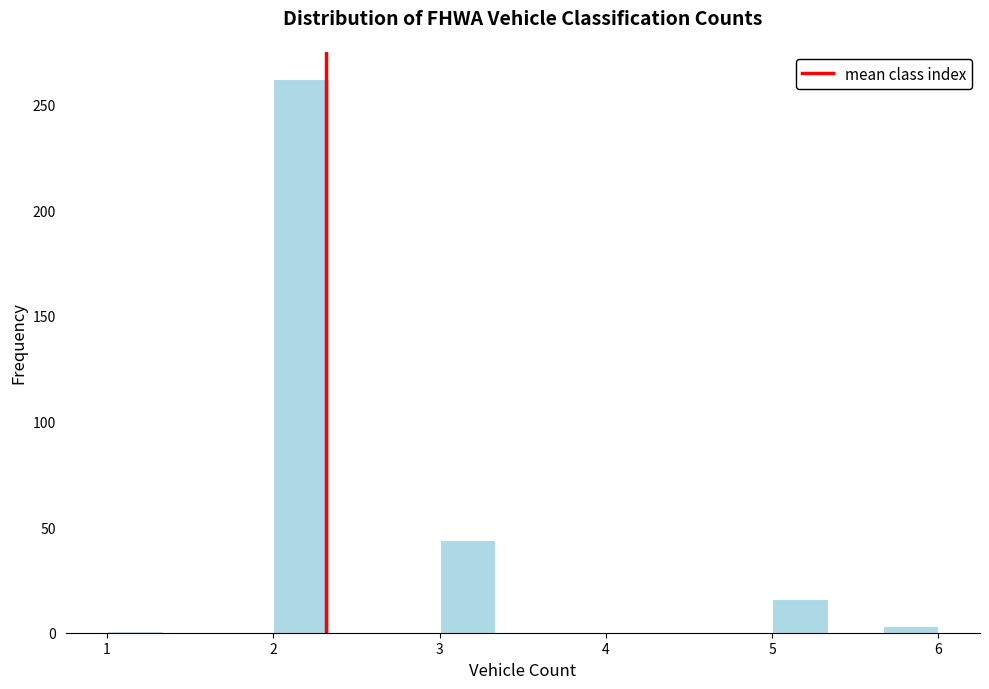

Read against the x-axis, roughly where is the centre of the tallest bar?

2.2